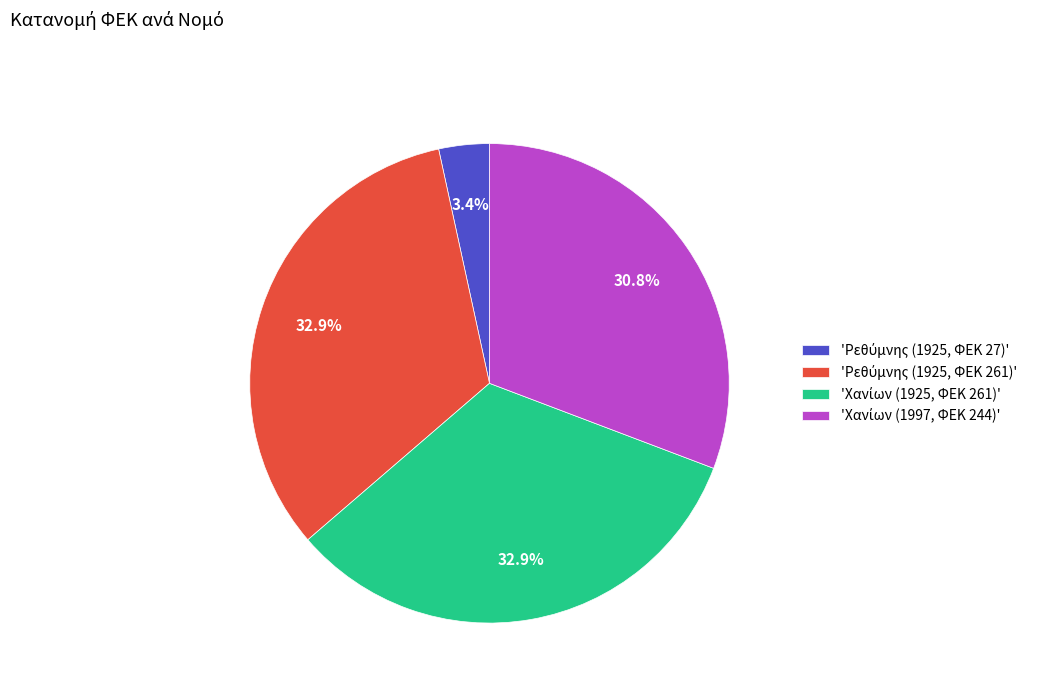

Is there any slice that represents more than half of the pie?

No